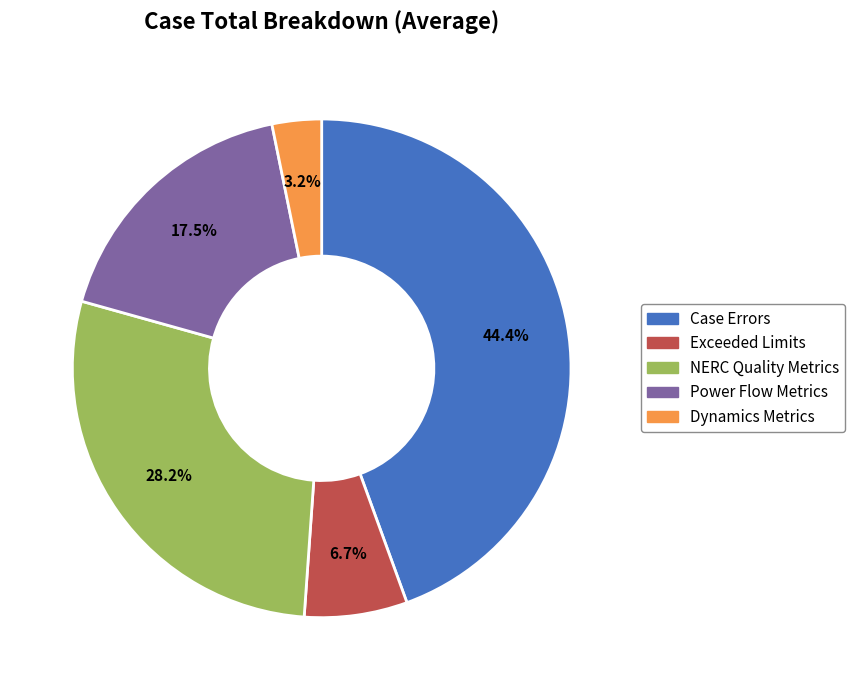

Is there any slice that represents more than half of the pie?

No